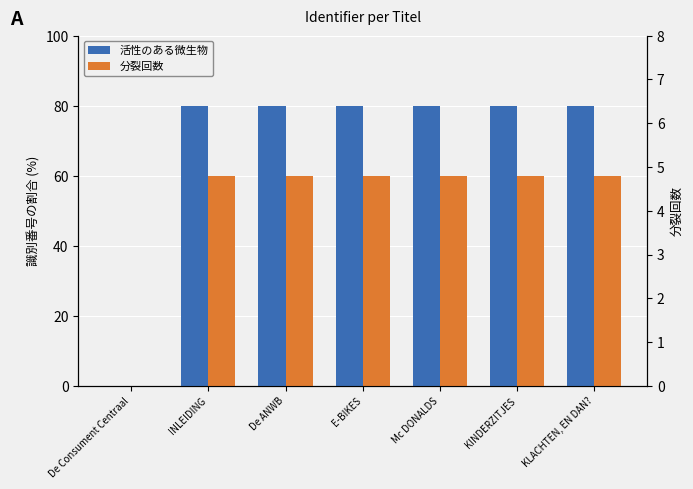

Rank the categories by 分裂回数 value from highest to lowest.

KLACHTEN, EN DAN?, KINDERZITJES, Mc DONALDS, E-BIKES, De ANWB, INLEIDING, De Consument Centraal